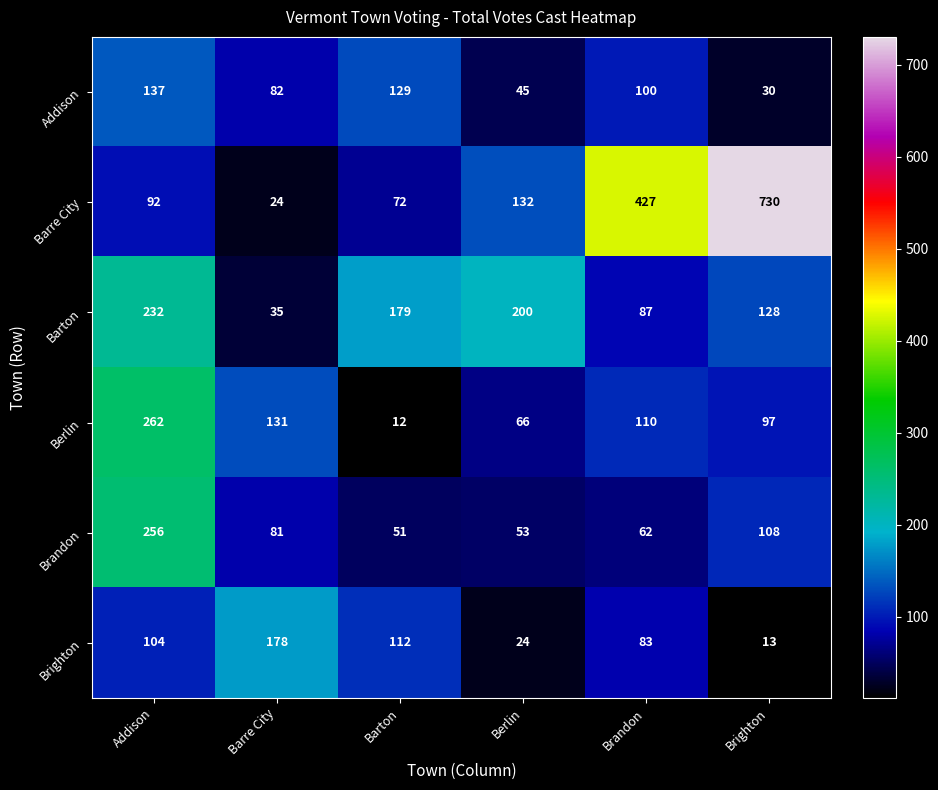

At how many categories does at least one series exceed 146?

6